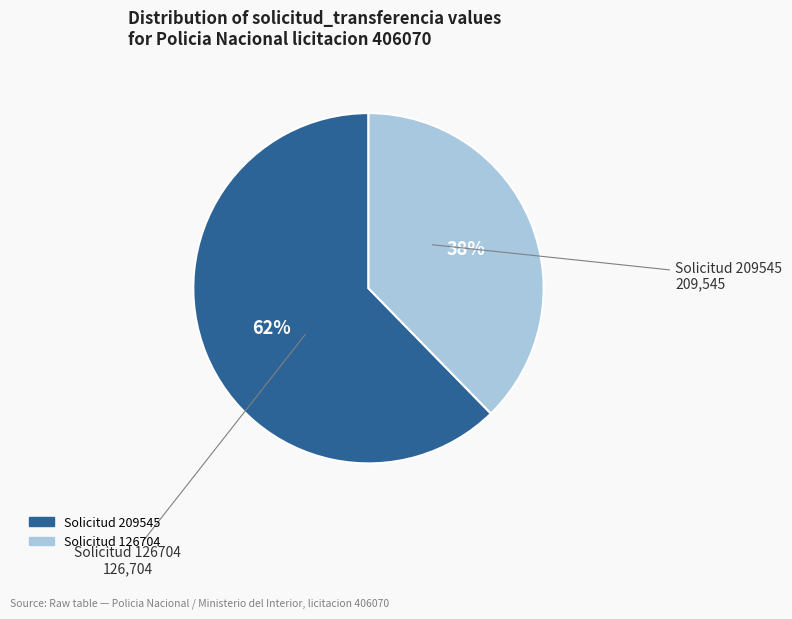

Which category has the biggest portion of the pie?

Solicitud 209545